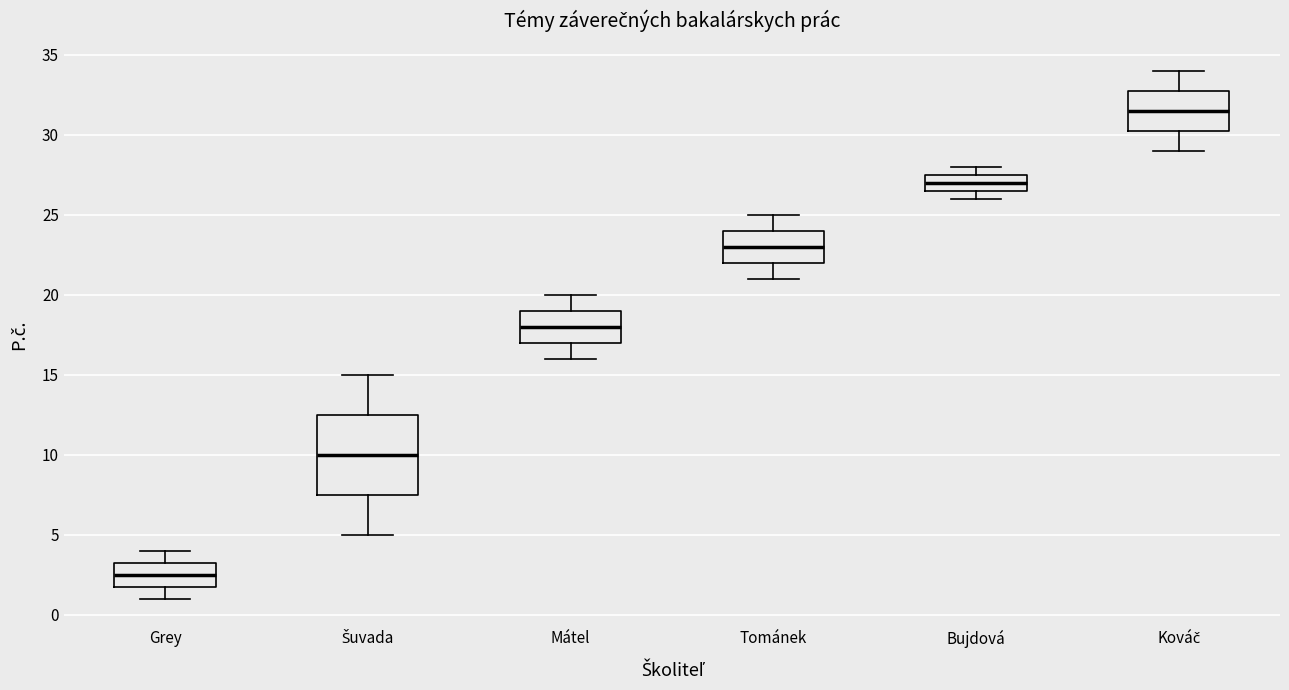

Which box's median line is the lowest?

Grey